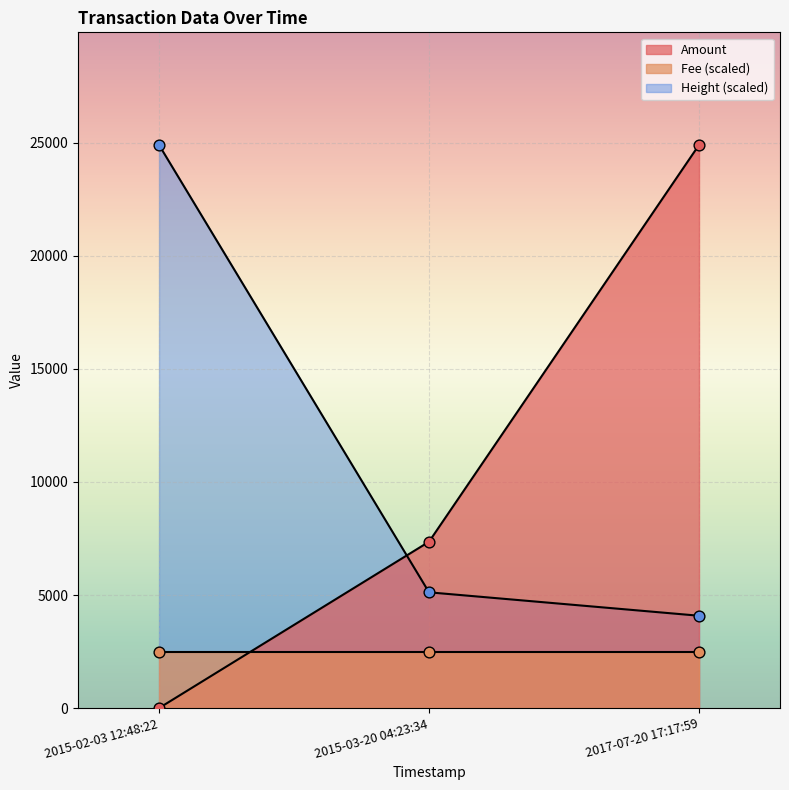

Is the value of Amount at 2015-03-20 04:23:34 greater than the value of Height at 2017-07-20 17:17:59?

Yes